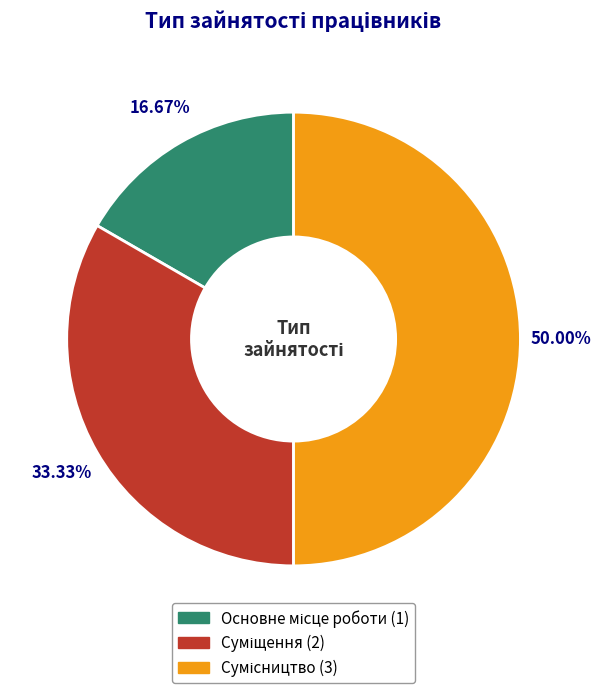

To the nearest percent, what is the combined percentage of Суміщення and Сумісництво?

83%